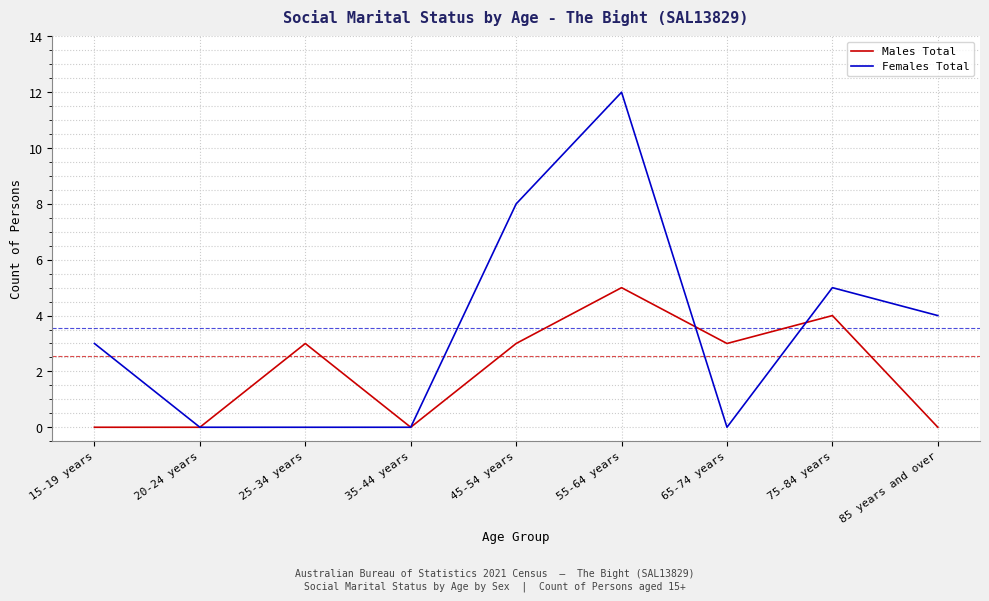

True or false: Males Total has a value of 6 at 75-84 years.

False